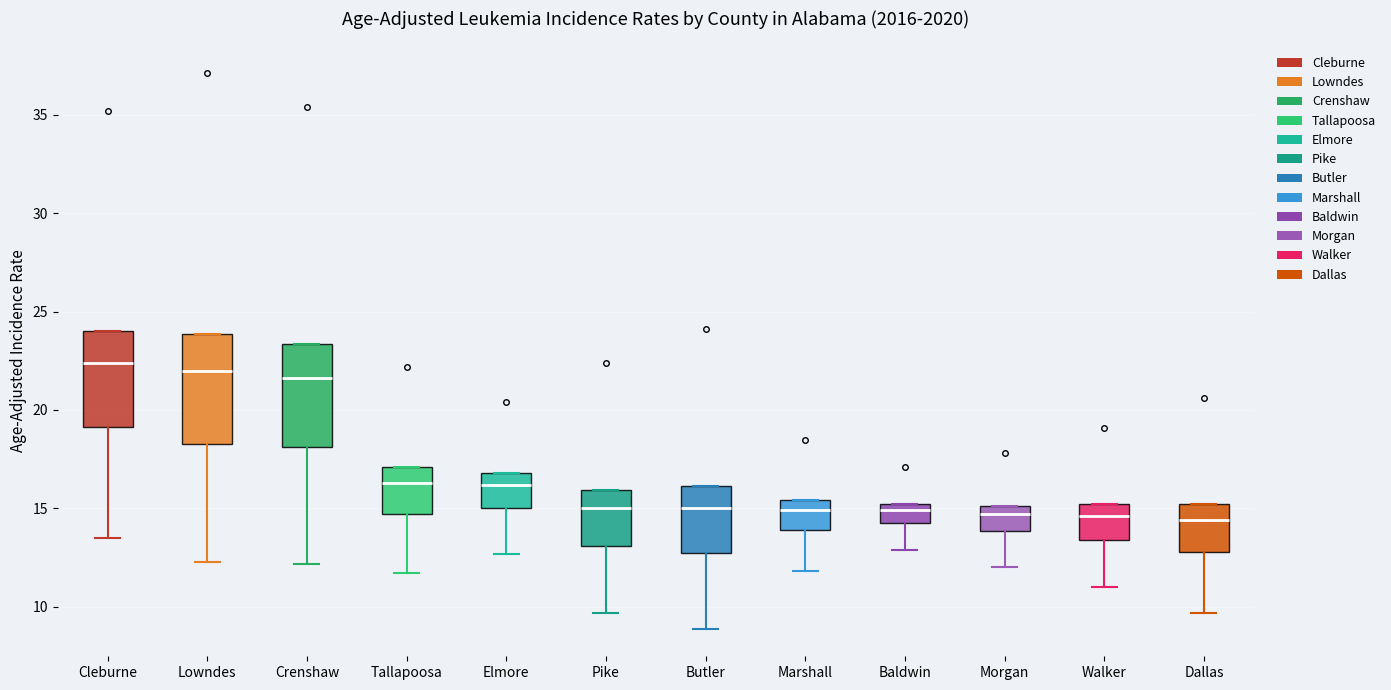

Reading left to right, read every box against the y-axis: the position of its median line, the range the box covers, and the ends of its whiskers. The values are not printed on the chart, so give them approximately, as read against the axis.

Cleburne: median 22.5, box 19.0 to 24.0, whiskers 13.5 to 24.0
Lowndes: median 22.0, box 18.5 to 24.0, whiskers 12.5 to 24.0
Crenshaw: median 21.5, box 18.0 to 23.5, whiskers 12.0 to 23.5
Tallapoosa: median 16.5, box 14.5 to 17.0, whiskers 11.5 to 17.0
Elmore: median 16.0, box 15.0 to 17.0, whiskers 12.5 to 17.0
Pike: median 15.0, box 13.0 to 16.0, whiskers 9.5 to 16.0
Butler: median 15.0, box 12.5 to 16.0, whiskers 9.0 to 16.0
Marshall: median 15.0, box 14.0 to 15.5, whiskers 12.0 to 15.5
Baldwin: median 15.0 (just below the box's upper edge), box 14.5 to 15.0, whiskers 13.0 to 15.0
Morgan: median 14.5, box 14.0 to 15.0, whiskers 12.0 to 15.0
Walker: median 14.5, box 13.5 to 15.0, whiskers 11.0 to 15.0
Dallas: median 14.5, box 13.0 to 15.0, whiskers 9.5 to 15.0